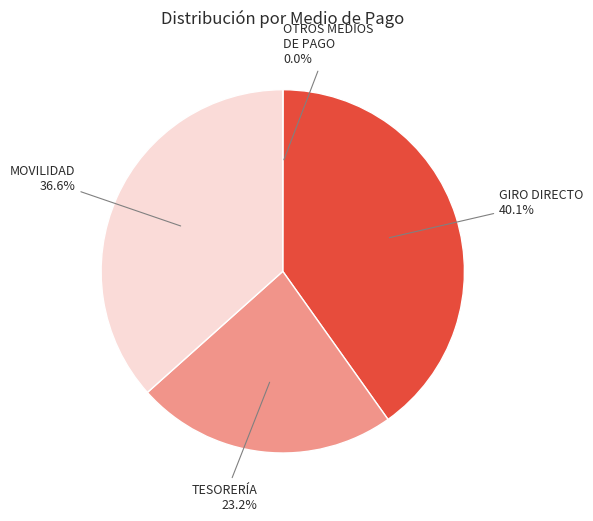

Between TESORERÍA and MOVILIDAD, which is larger?

MOVILIDAD